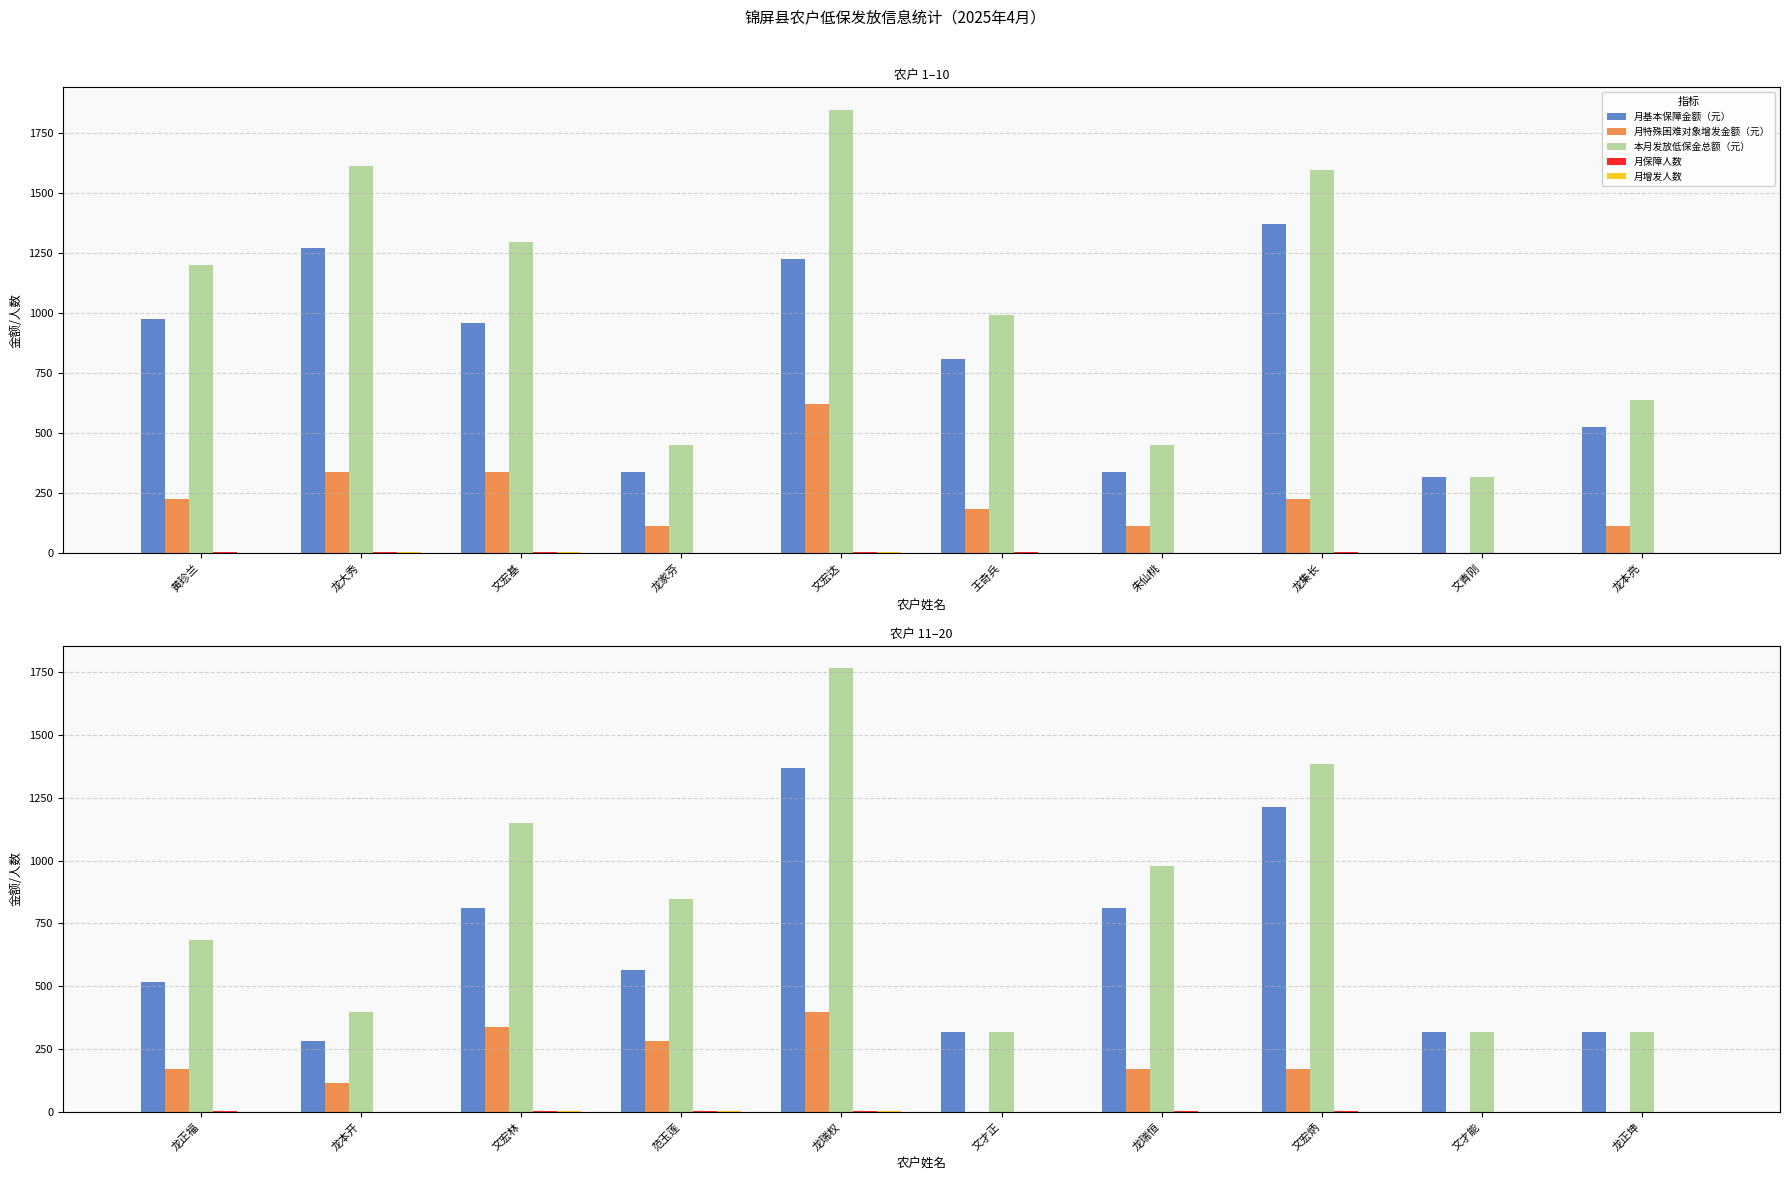

Which label corresponds to the largest value in the chart?

龙瑞权